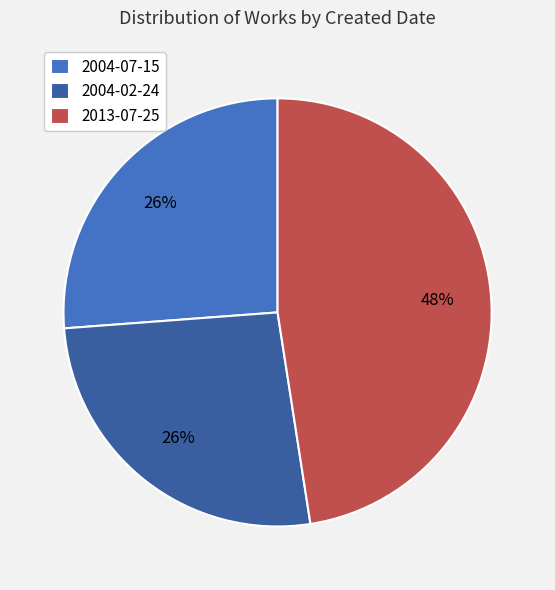

The 2013-07-25 slice represents 35% of the pie. True or false?

False